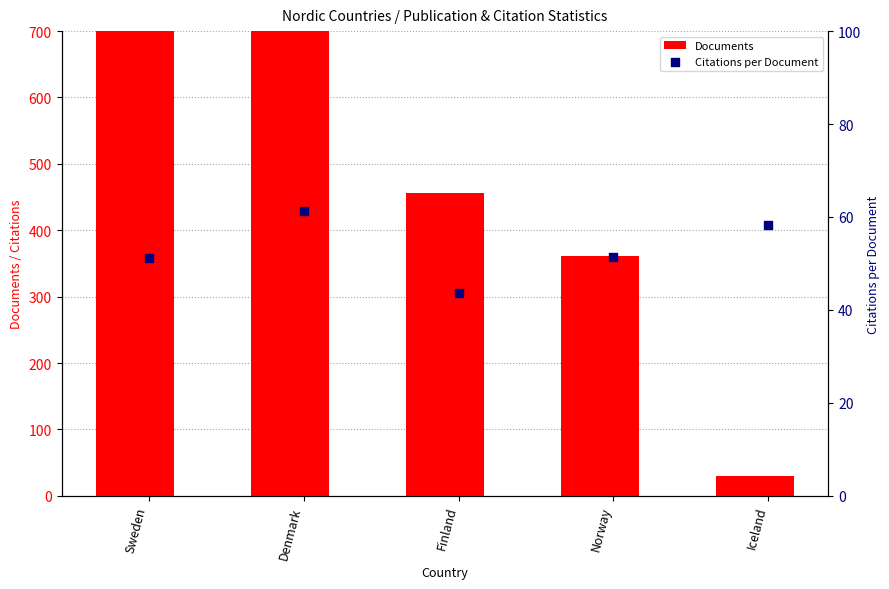

At how many categories does at least one series exceed 388?

3